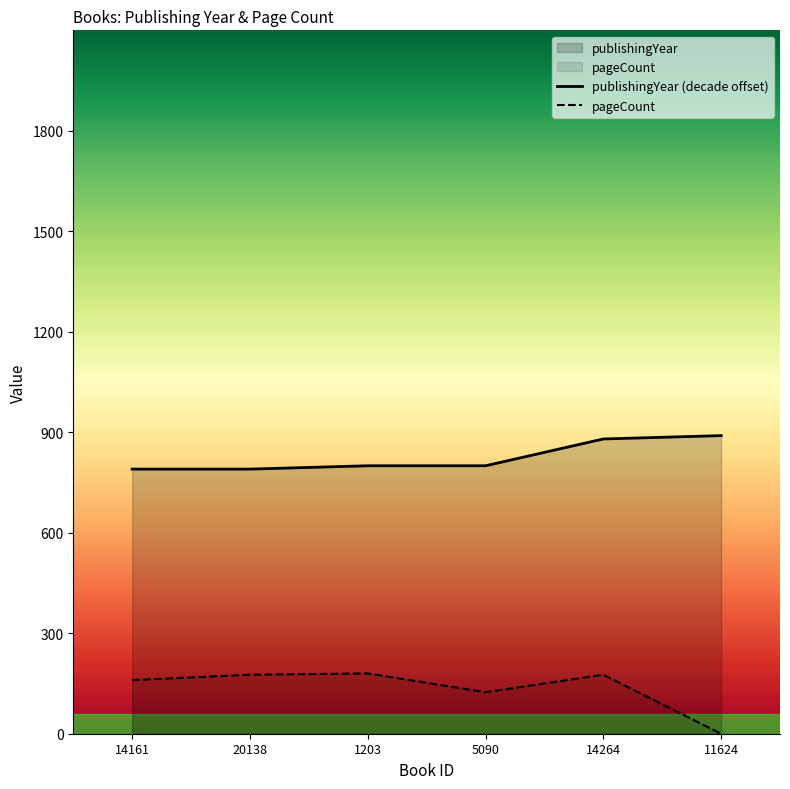

Does the chart have visible grid lines?

No